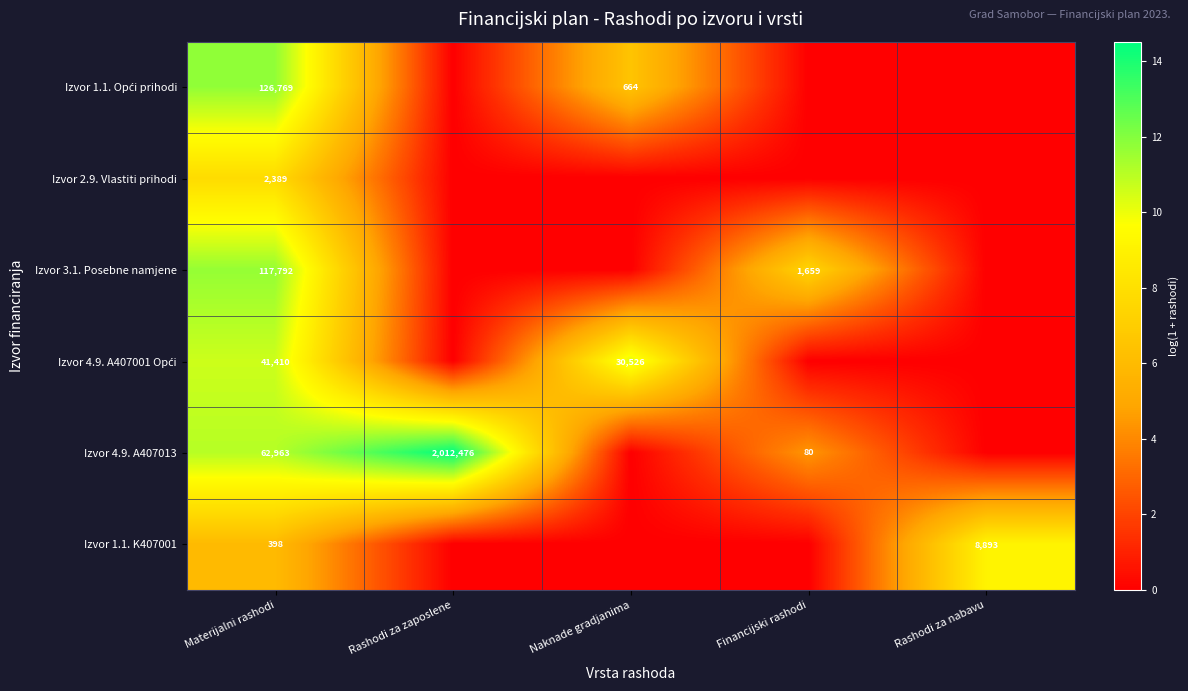

The value of Izvor 3.1. Posebne namjene at Materijalni rashodi is 117792. True or false?

True